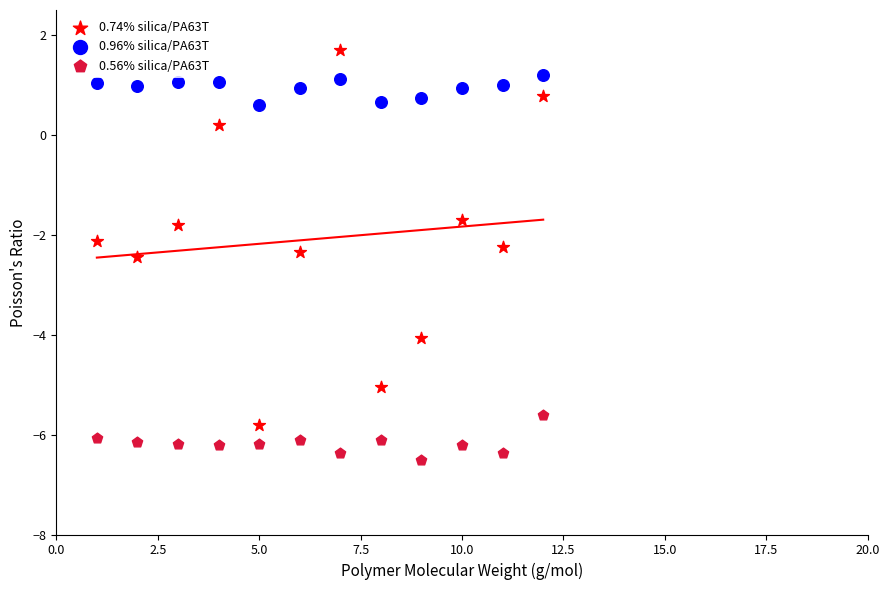

Which series reaches the maximum Y coordinate?

0.74% silica/PA63T